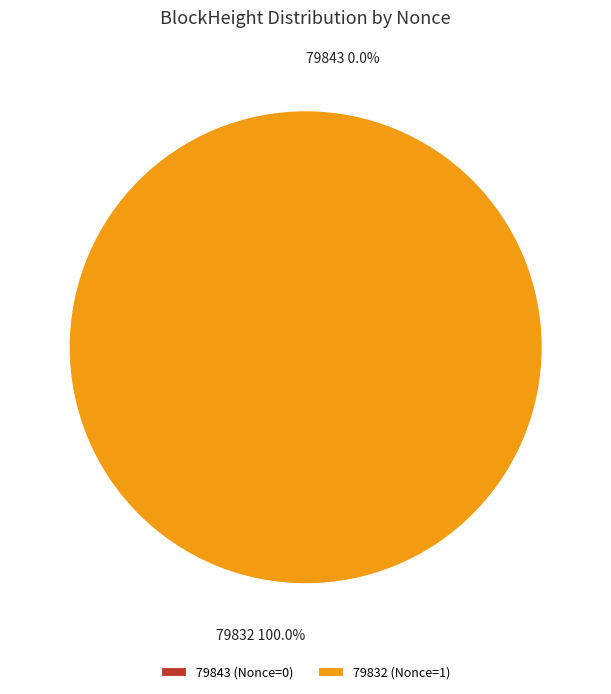

What is the smallest slice in the pie chart?

79843